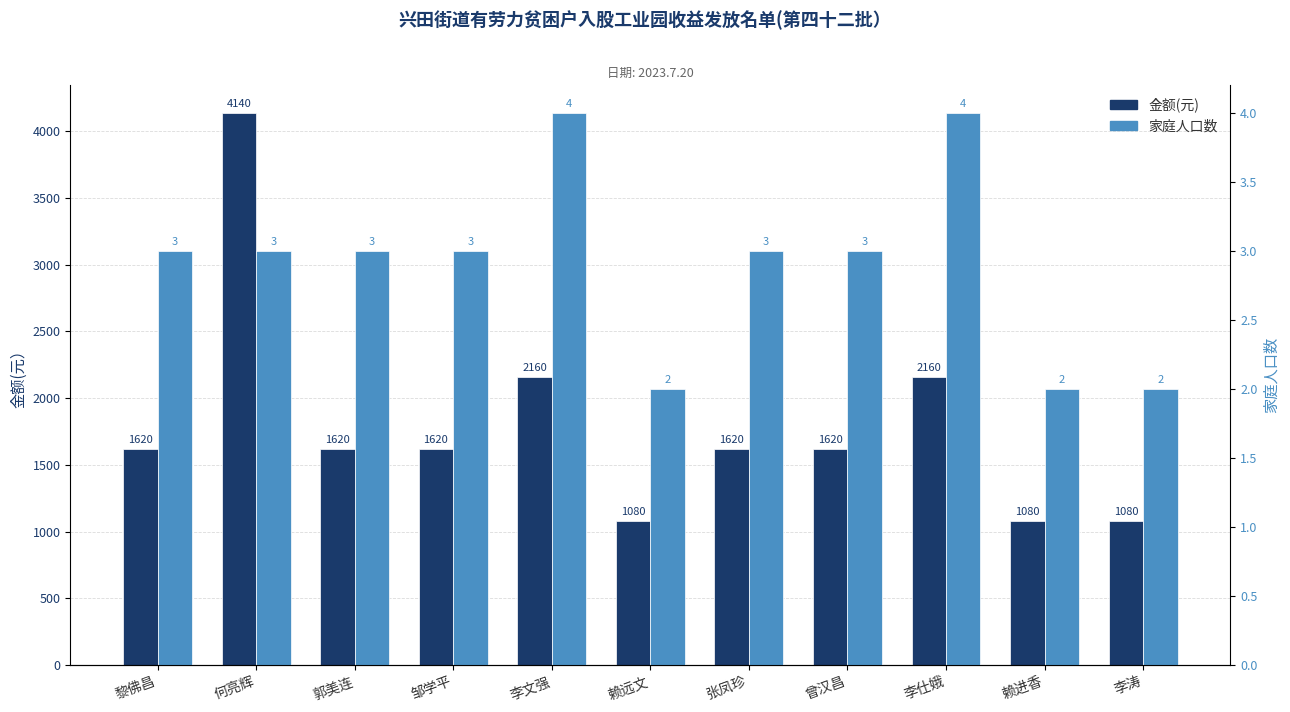

What is the spread (max minus min) of values at 李文强?

2156